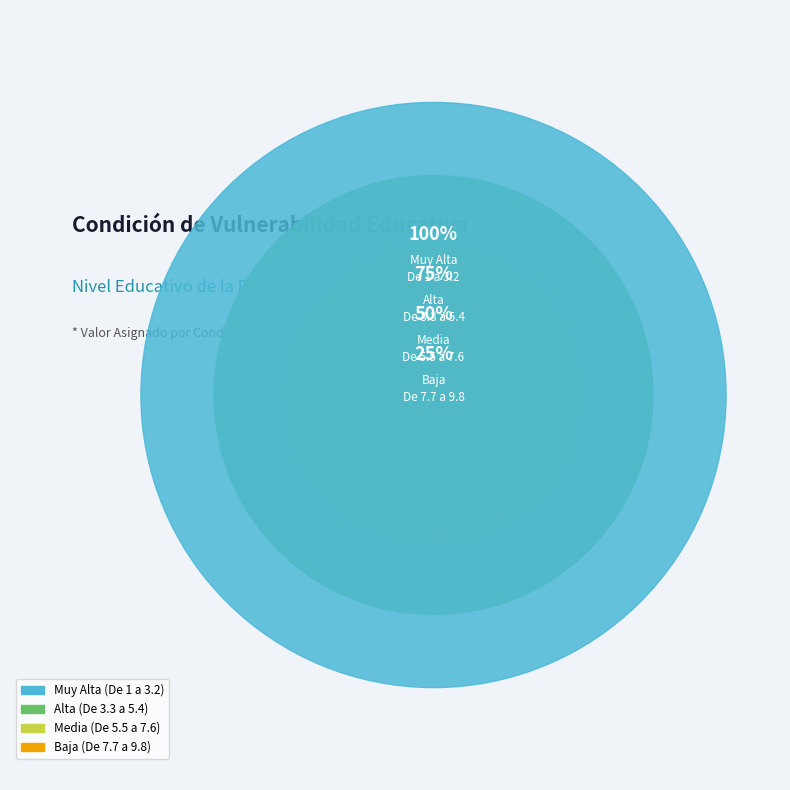

What is the change in value from De 5.5 a 7.6 to De 7.7 a 9.8?

-0.2